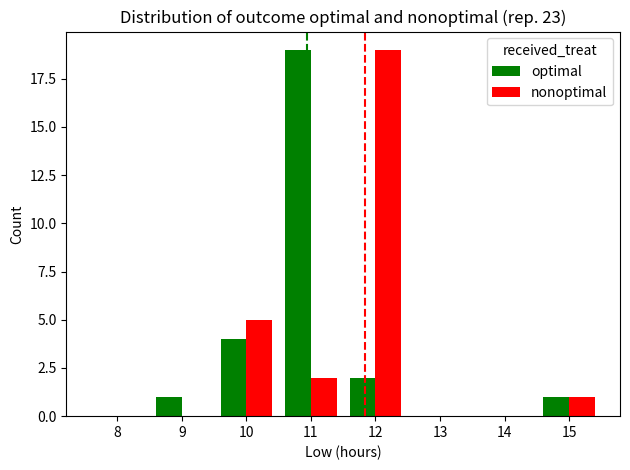

What is the approximate value of optimal at 12?

2